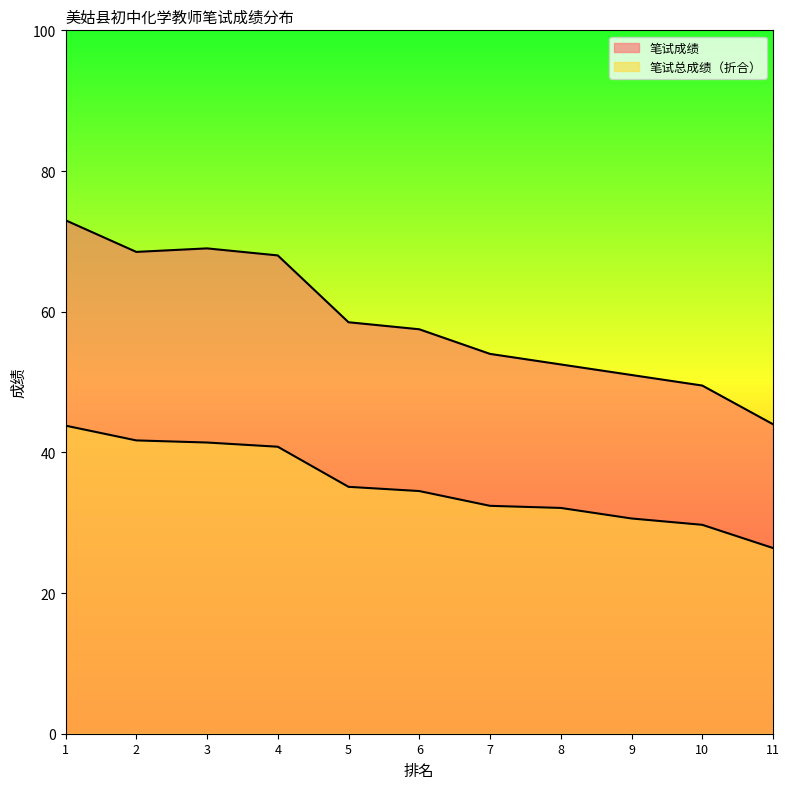

Rank the categories by 笔试总成绩（折合） value from lowest to highest.

11, 10, 9, 8, 7, 6, 5, 4, 3, 2, 1